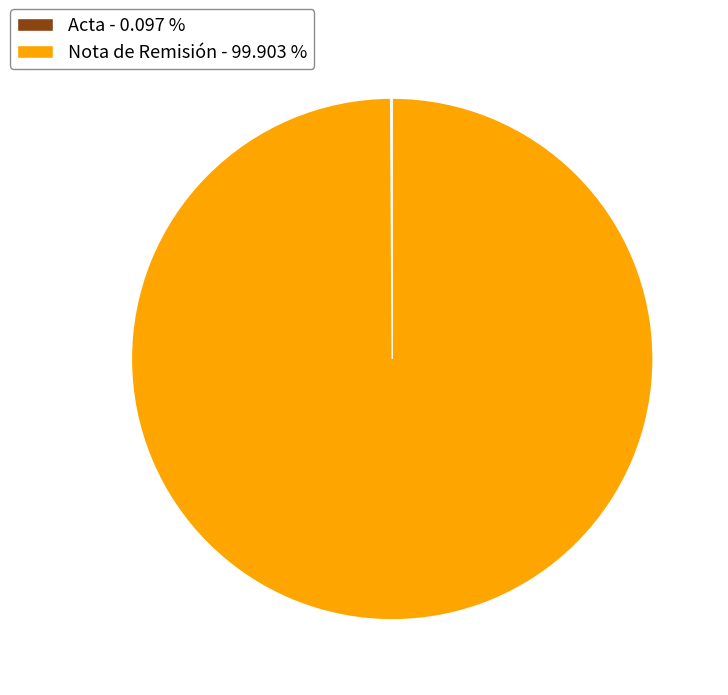

Is Nota de Remisión - 99.903 % the majority of the pie?

Yes